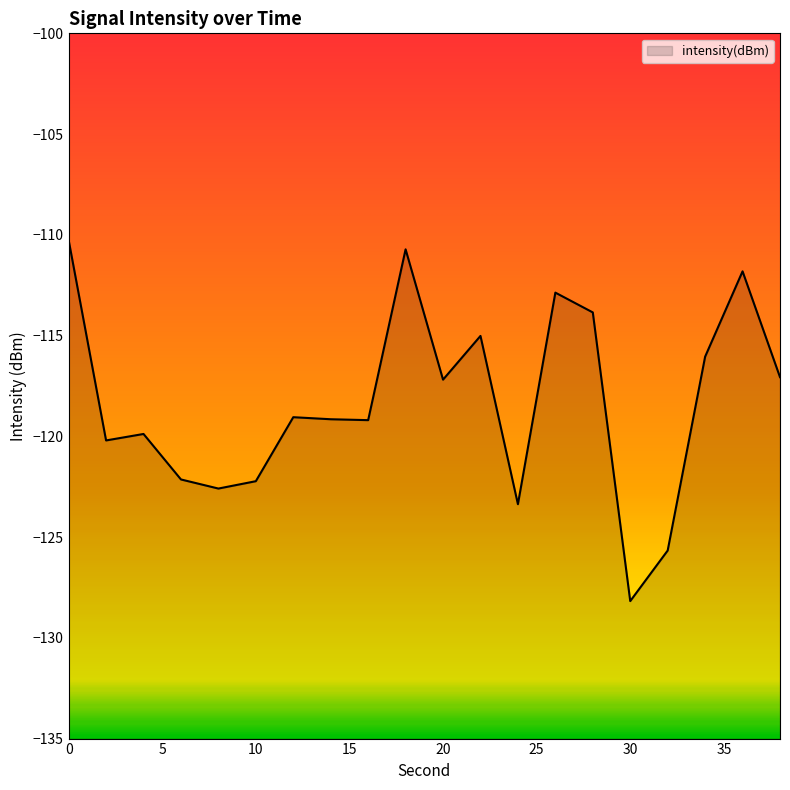

What is the greatest value displayed?

-110.3